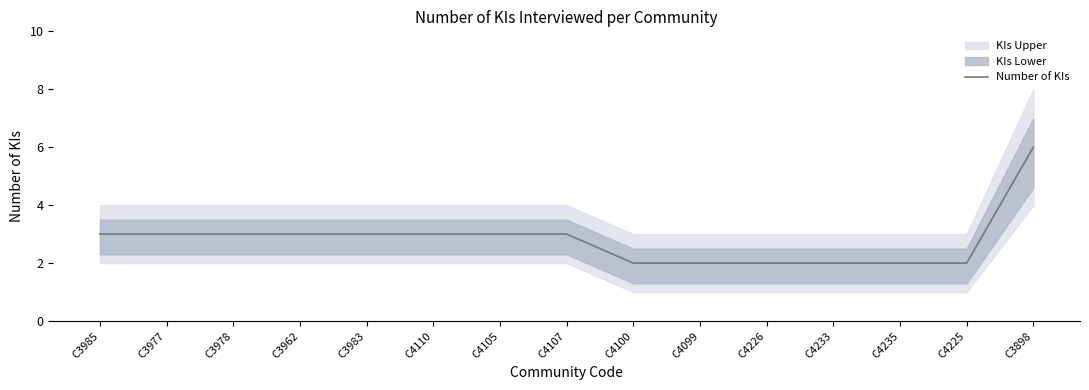

Between C4100 and C4226, which is larger?

C4100